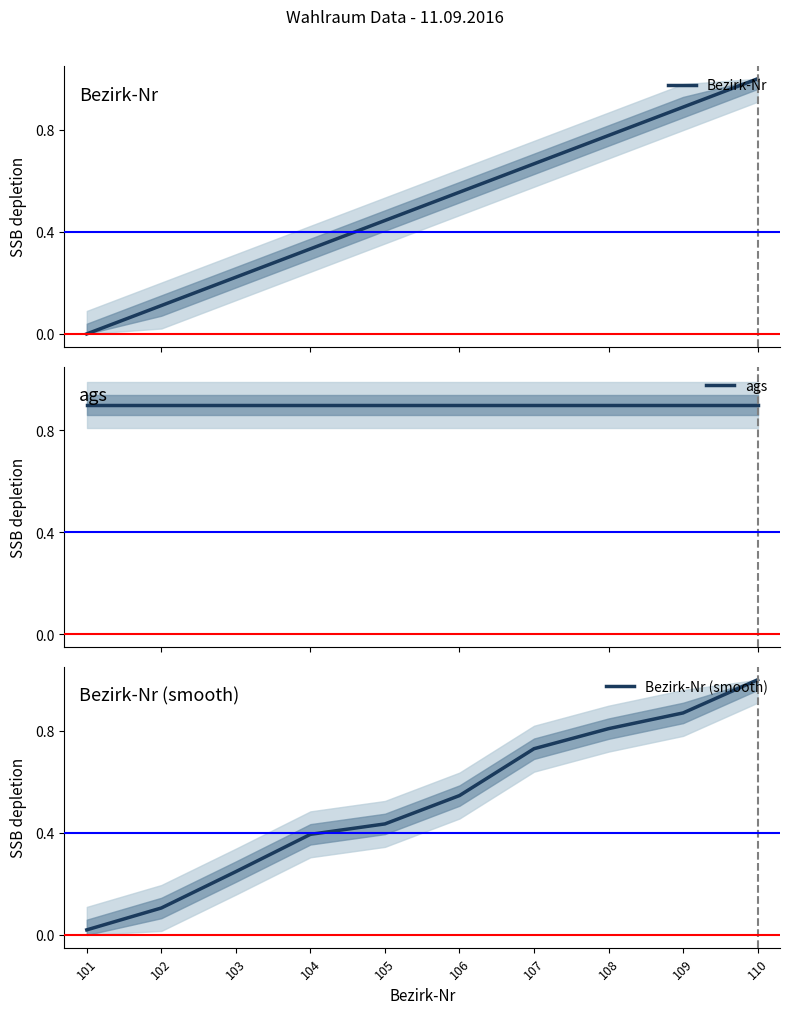

Is it true that Bezirk-Nr (smooth) equals 0.8 at 108?

True